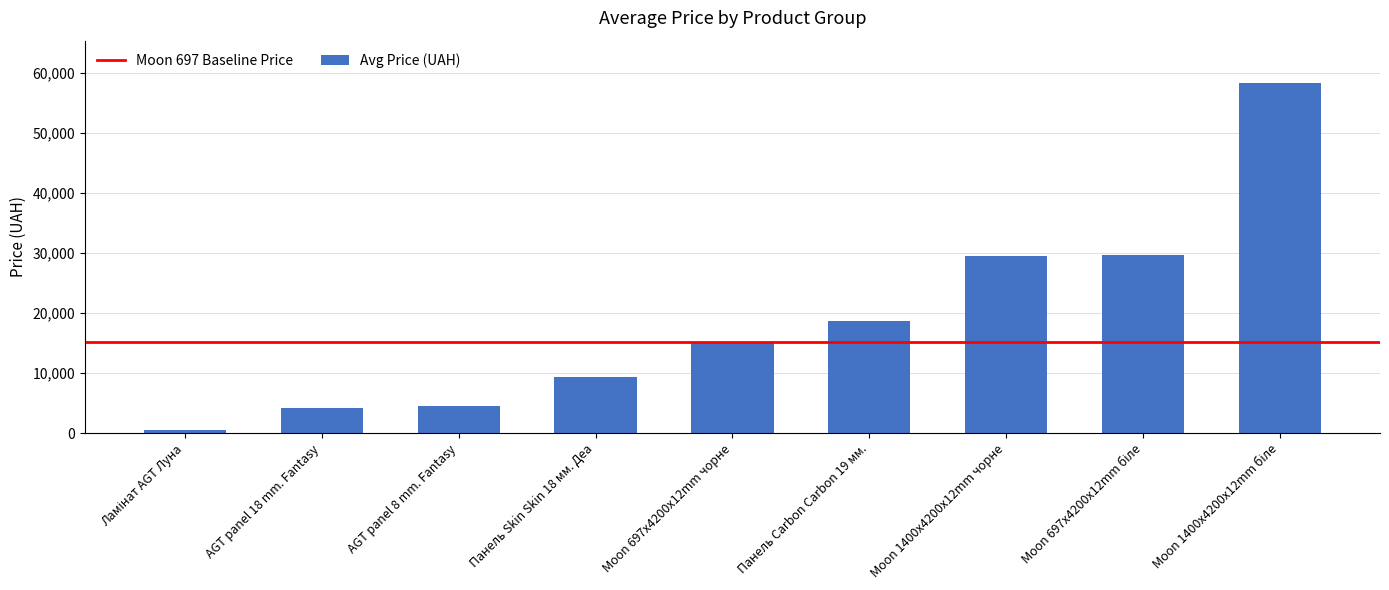

What is the maximum value shown in the chart?

58426.5